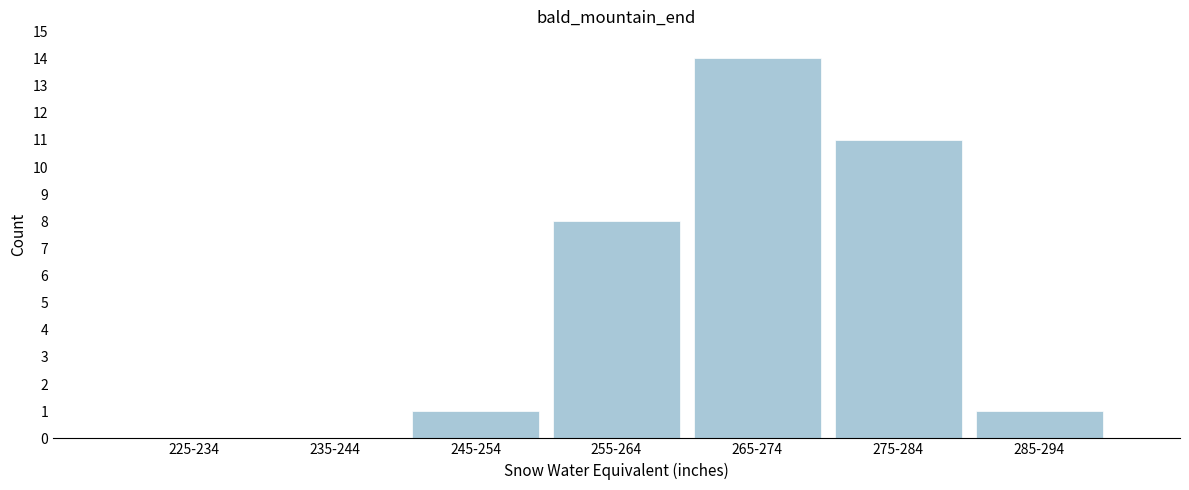

Reading left to right, list all the values displayed in this chart.

225-234=0	235-244=0	245-254=1	255-264=8	265-274=14	275-284=11	285-294=1